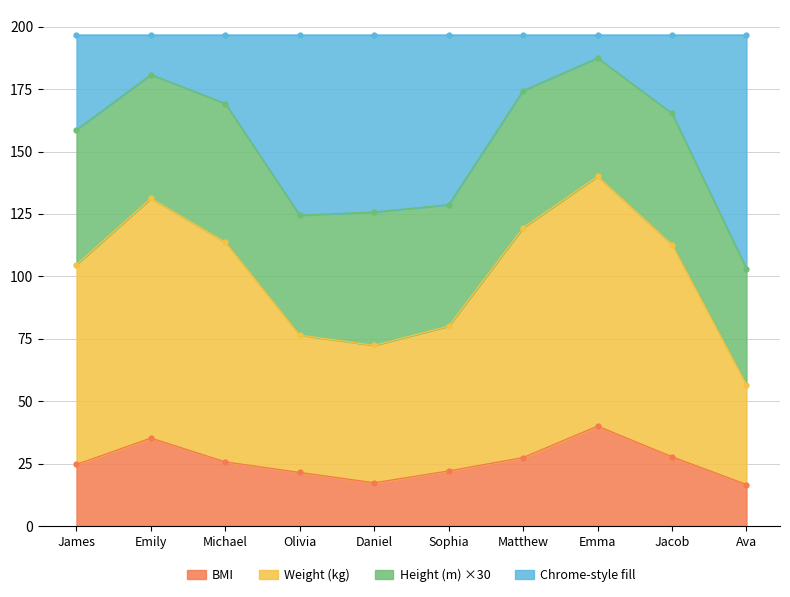

What is the highest value of the BMI series?

40.1